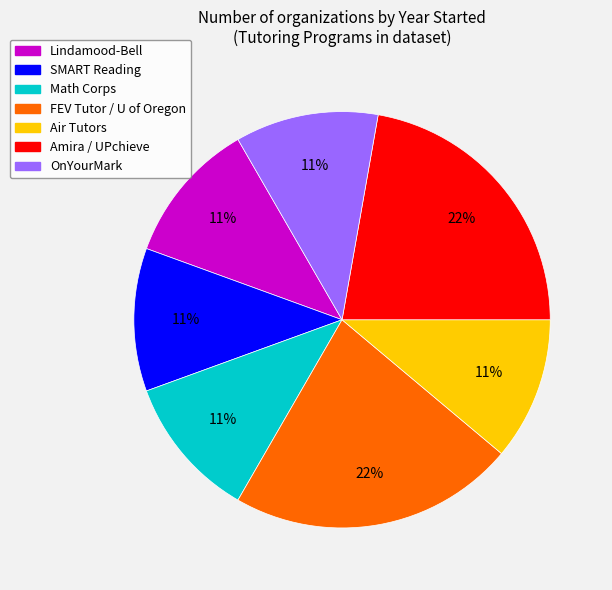

What percentage is the Air Tutors slice, to the nearest percent?

11%